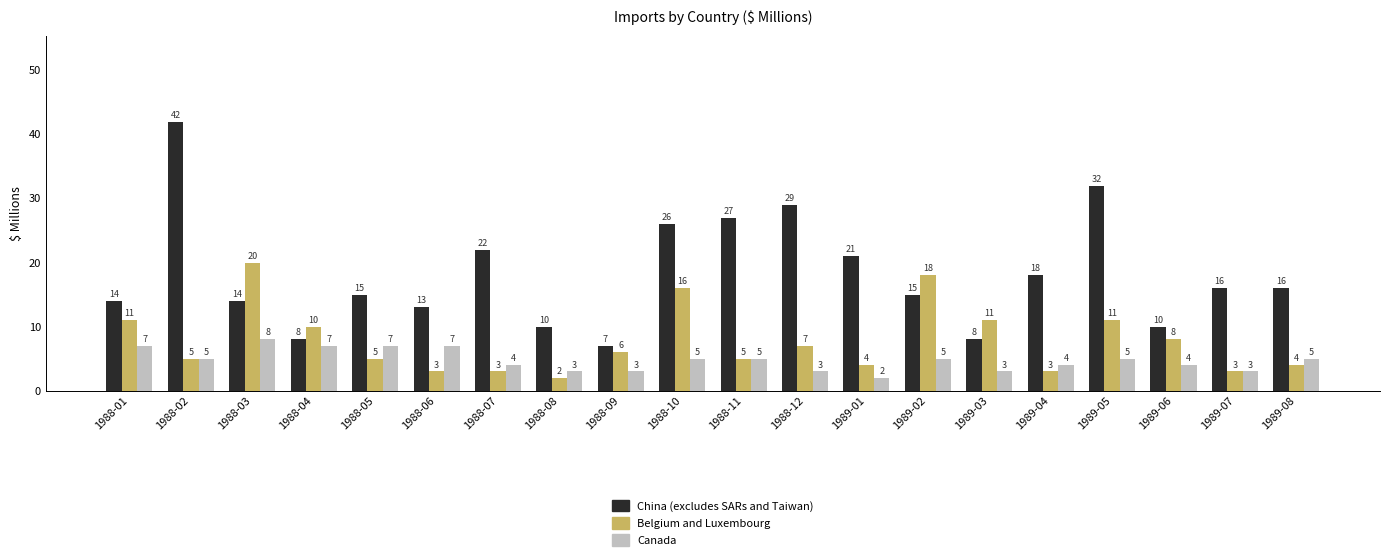

Is it true that Belgium and Luxembourg equals 16 at 1988-10?

True